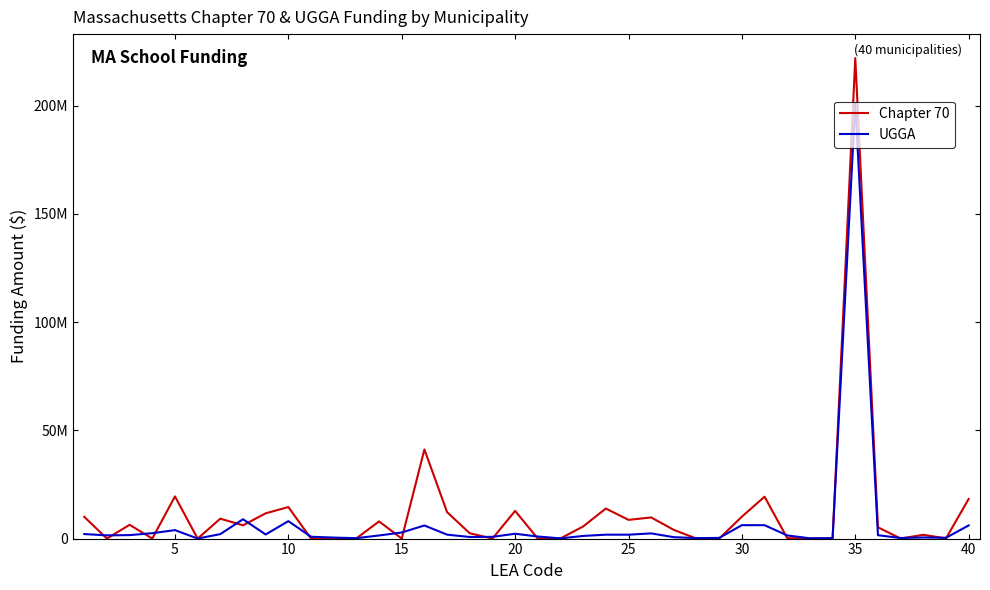

Reading left to right, list all the values displayed in this chart.

Chapter 70: 10044044	0	6361492	0	19477412	0	9190887	6122223	11668291	14566028	0	0	93413	7935530	0	41166177	12211793	2448769	0	12791683	0	76563	5595167	13884146	8642425	9755929	4003448	0	0	10125430	19348854	211387	43655	4568	221915045	5215213	25618	1747903	85001	18297651
UGGA: 2088894	1485383	1610035	2485998	3911960	14902	2065799	8939803	1897423	8056055	844287	464959	197138	1435983	2811281	6057887	1818556	735982	803867	2233598	955017	96433	1218953	1806769	1801819	2397629	646096	214087	308844	6201104	6183385	1453444	134832	209654	201181161	1556625	267857	516201	363726	6076372